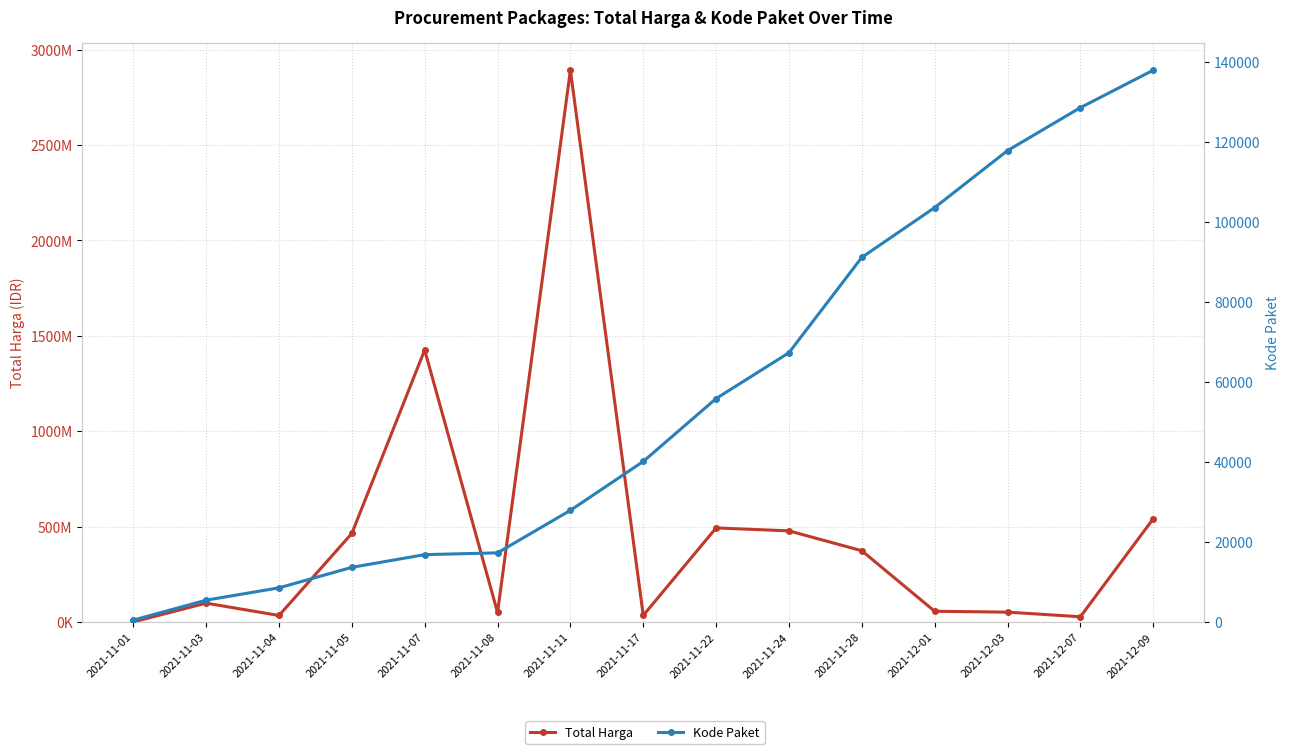

What is the label of the 4th point from the left?

2021-11-05